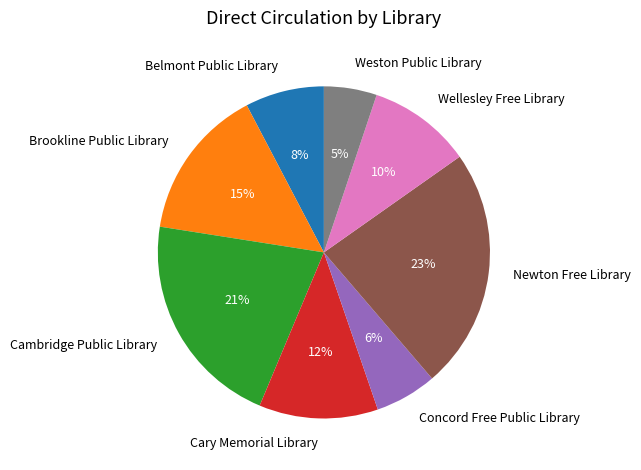

Do Wellesley Free Library and Cary Memorial Library together represent more than half of the pie?

No